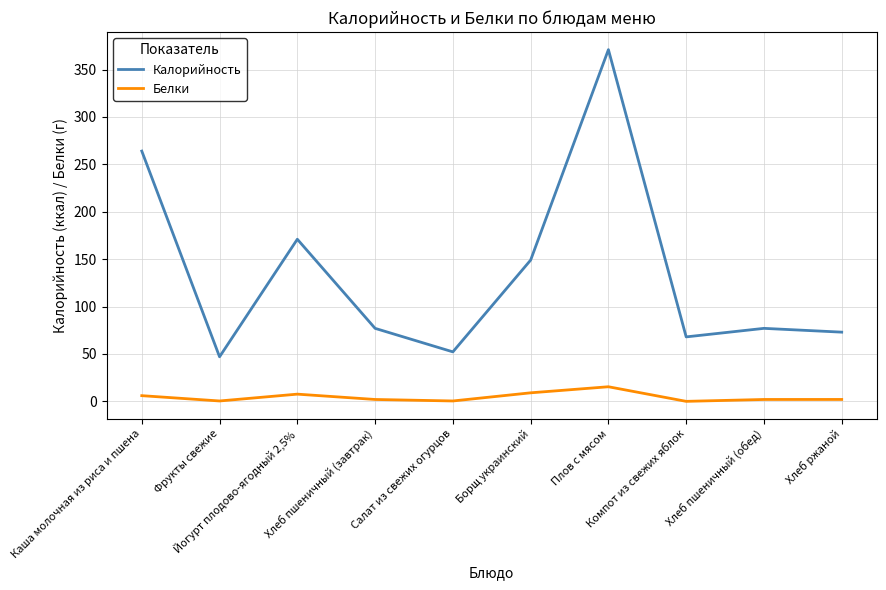

True or false: Калорийность and Белки cross at least once.

False